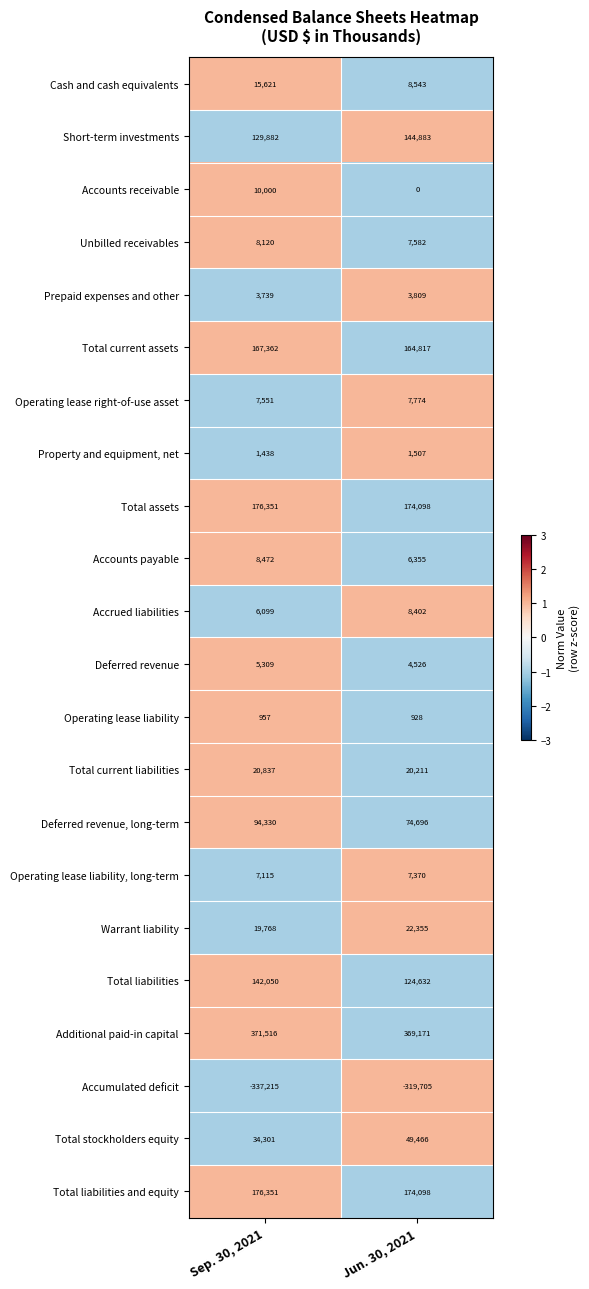

The Deferred revenue series shows 4526 at Jun. 30, 2021. True or false?

True